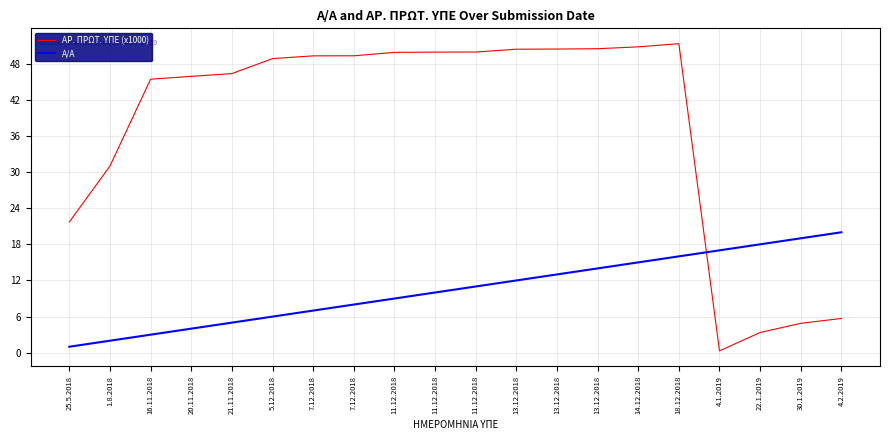

The value of Α/Α at 7.12.2018 is 12.2. True or false?

False